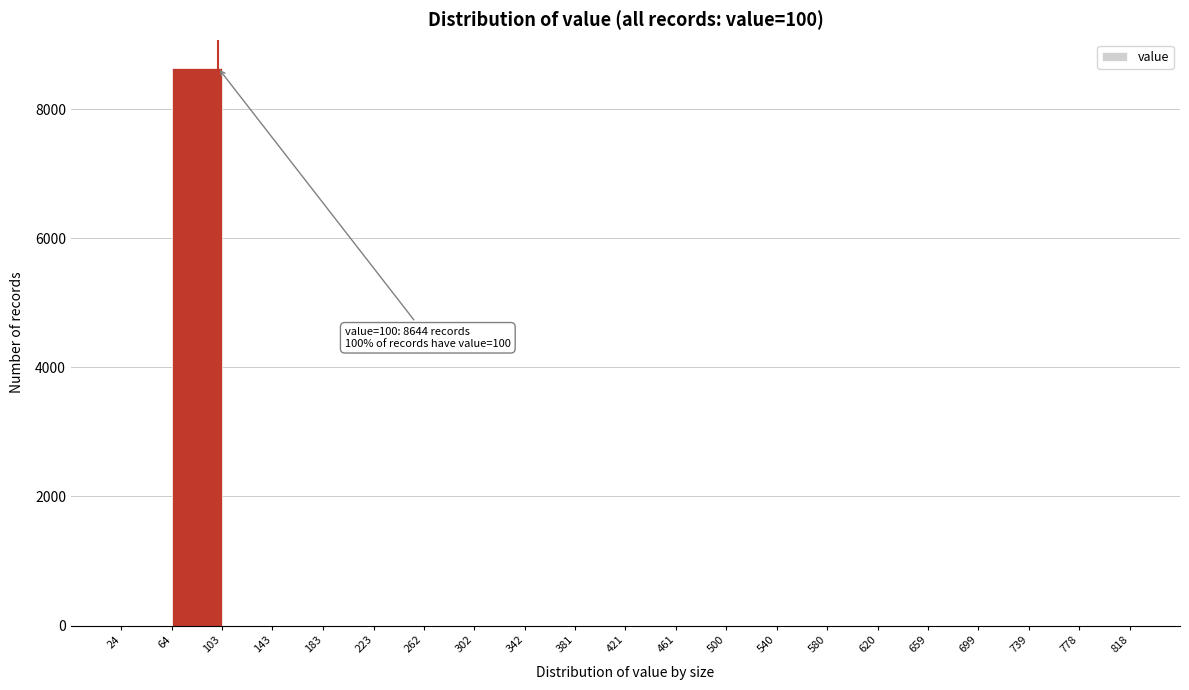

Over which range of the x-axis is the bar tallest?

64 to 103